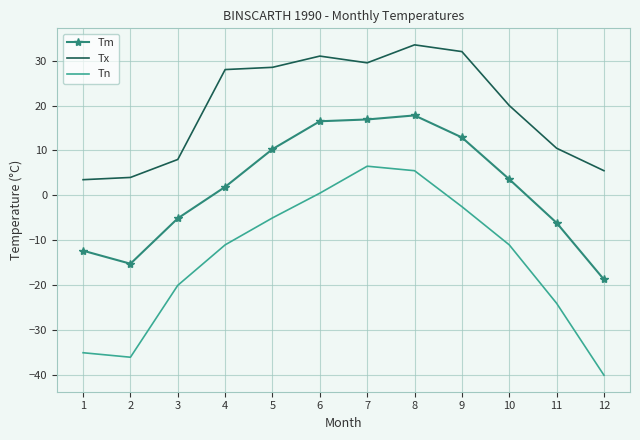

Which series has the widest spread of values?

Tn